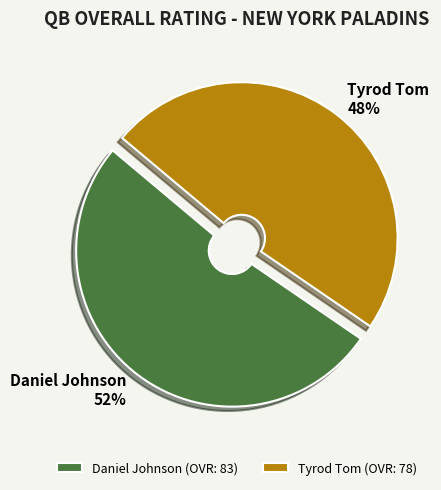

To the nearest percent, what percentage of the pie is Tyrod Tom?

48%